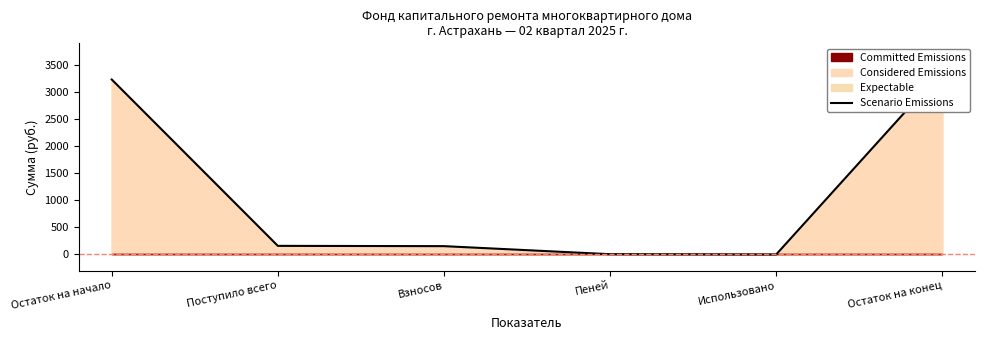

Rank the categories by value from lowest to highest.

Использовано, Пеней, Взносов, Поступило всего, Остаток на начало, Остаток на конец